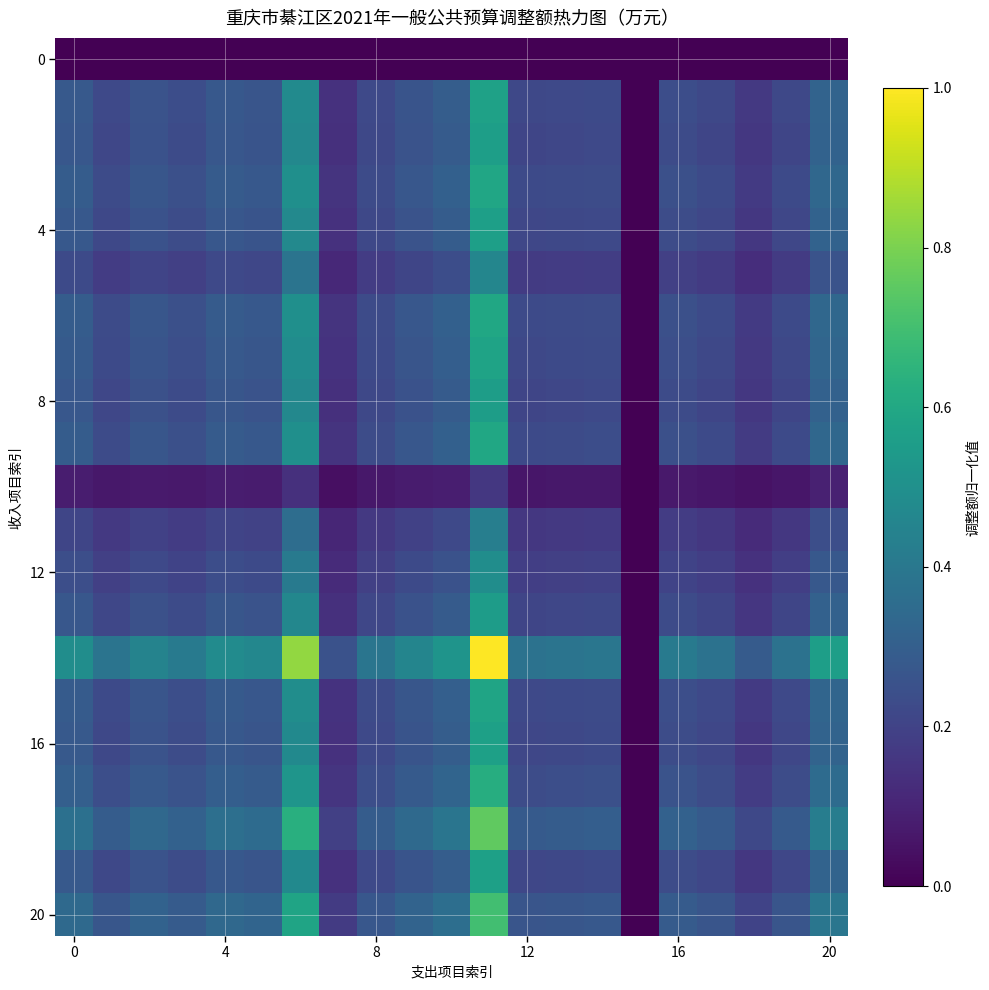

How many distinct data groups are displayed?

21